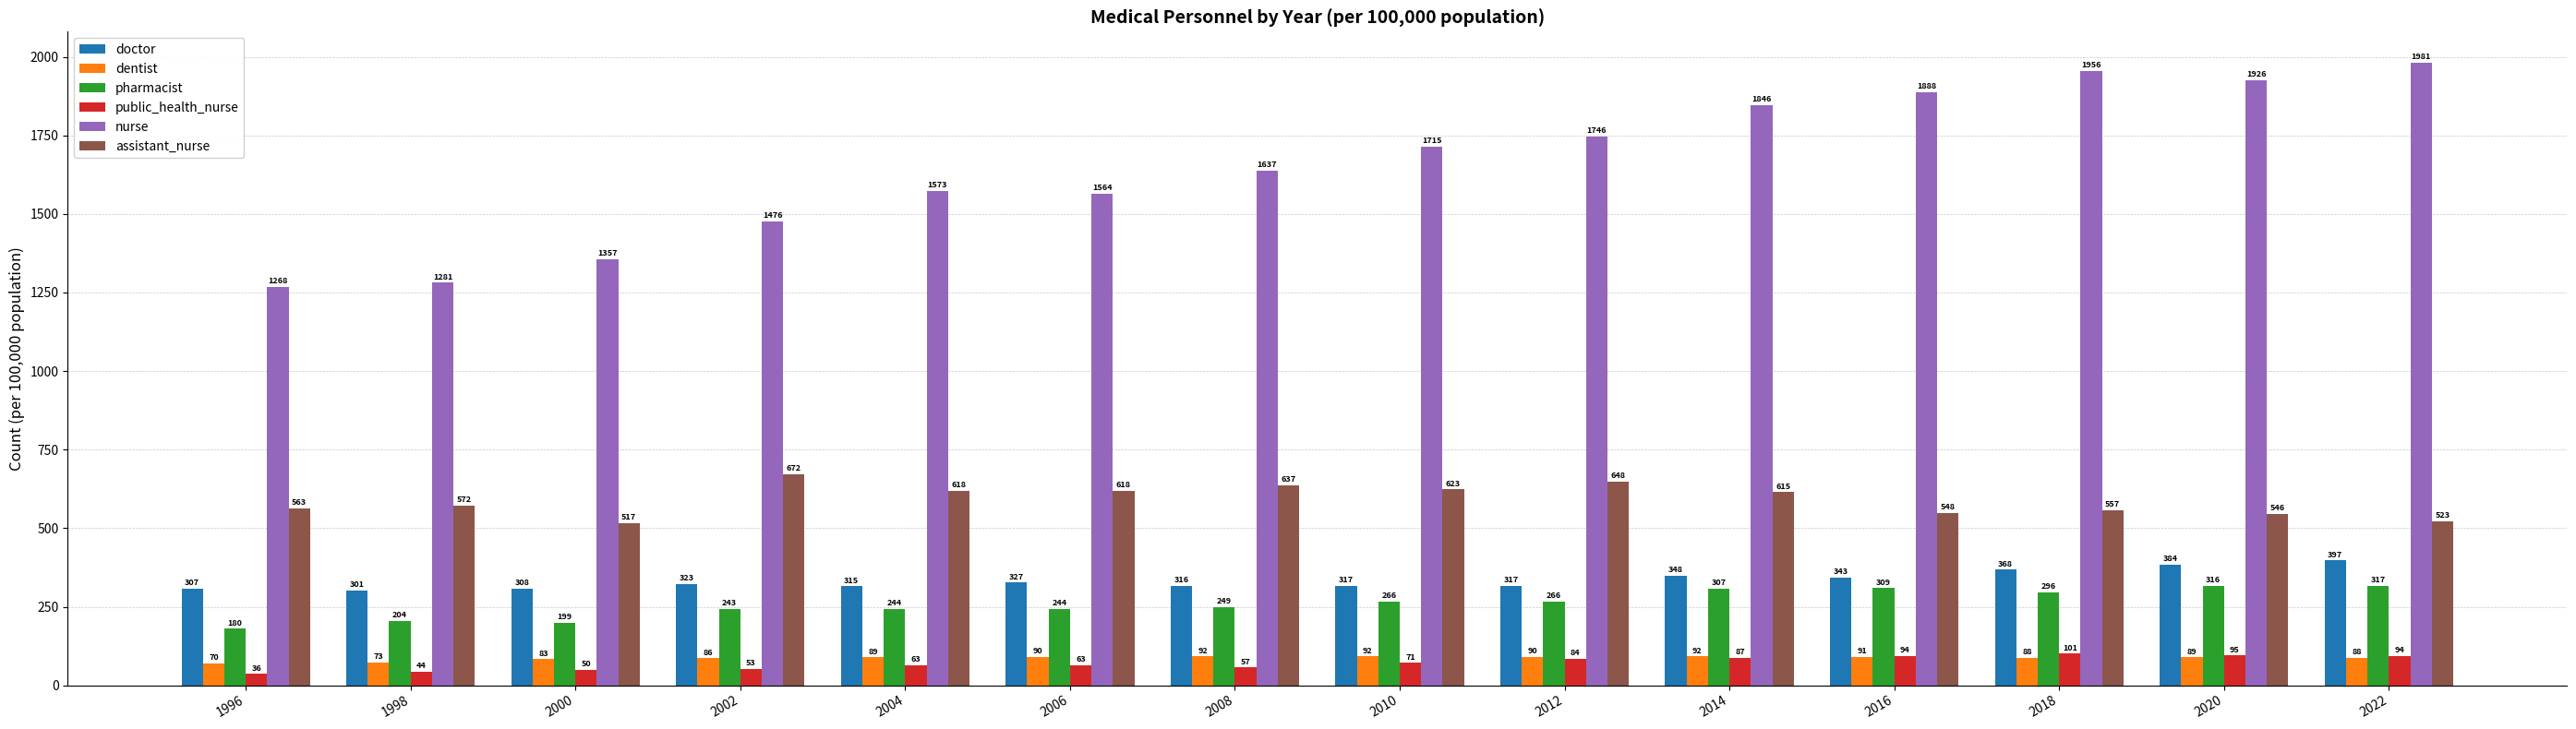

Are the bars grouped side by side (vs. stacked)?

Yes